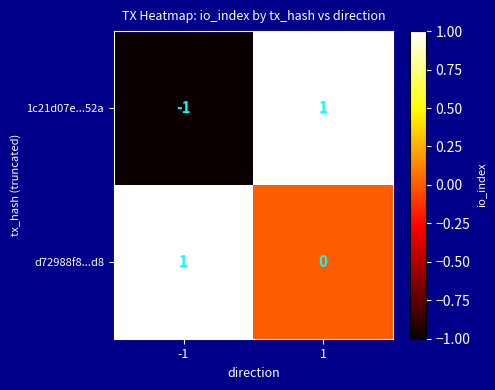

Which series has the largest total across all categories?

d72988f8...d8